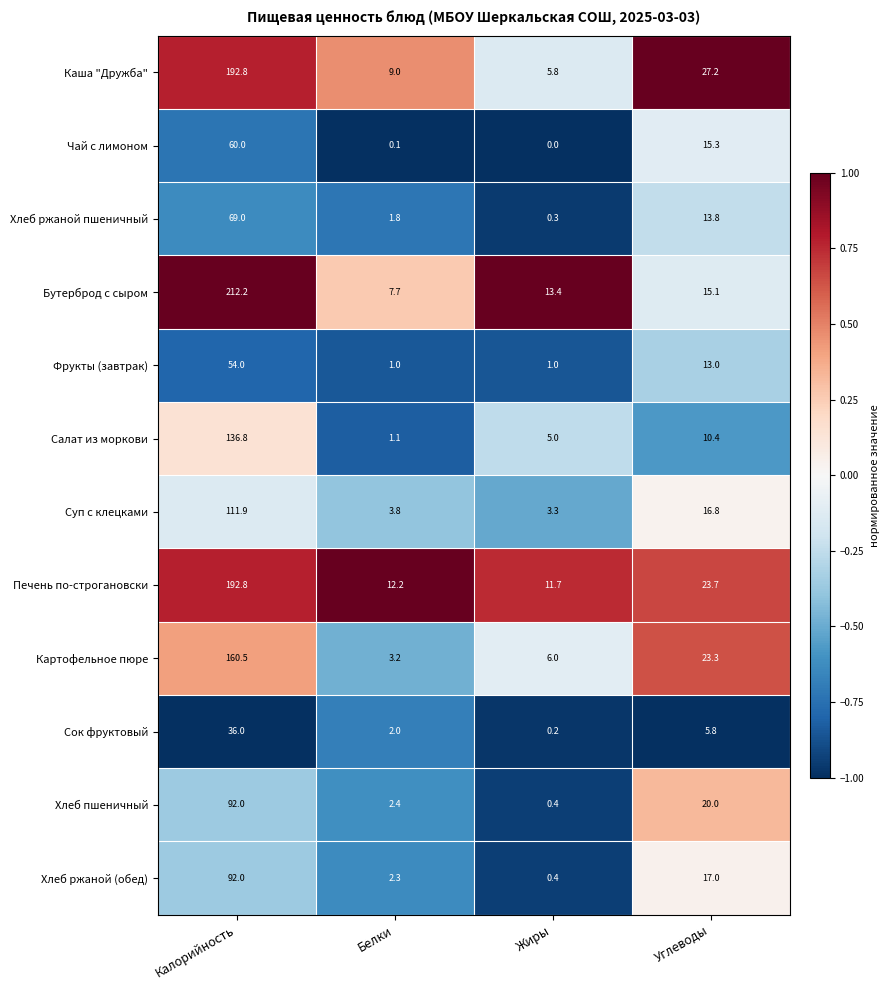

At which label does Салат из моркови reach its minimum?

Белки